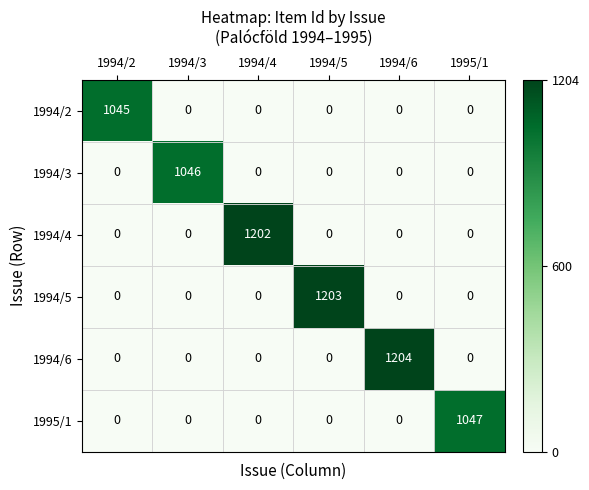

Rank the series by their maximum value, from highest to lowest.

1994/6, 1994/5, 1994/4, 1995/1, 1994/3, 1994/2